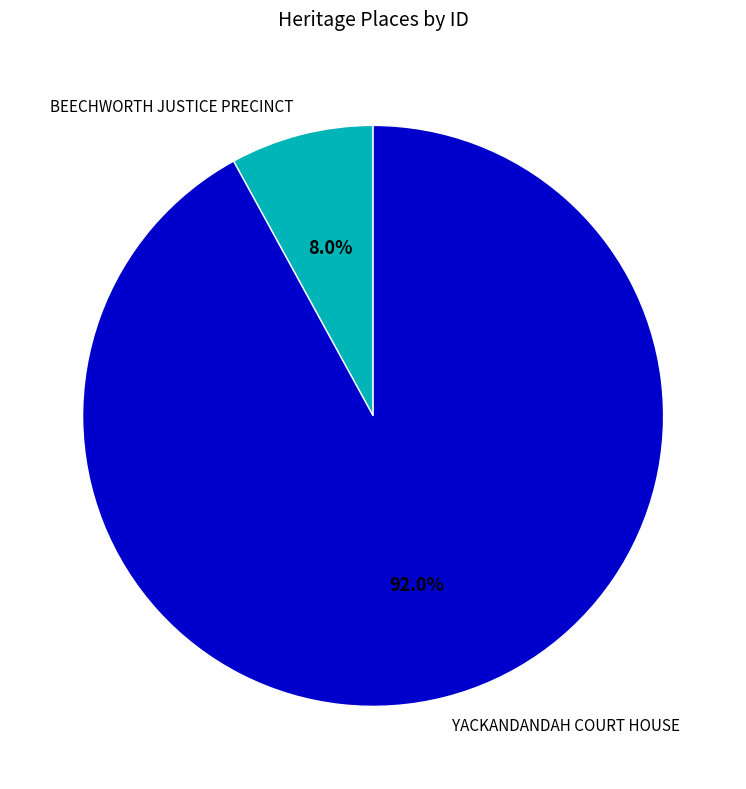

What is the majority slice?

YACKANDANDAH COURT HOUSE